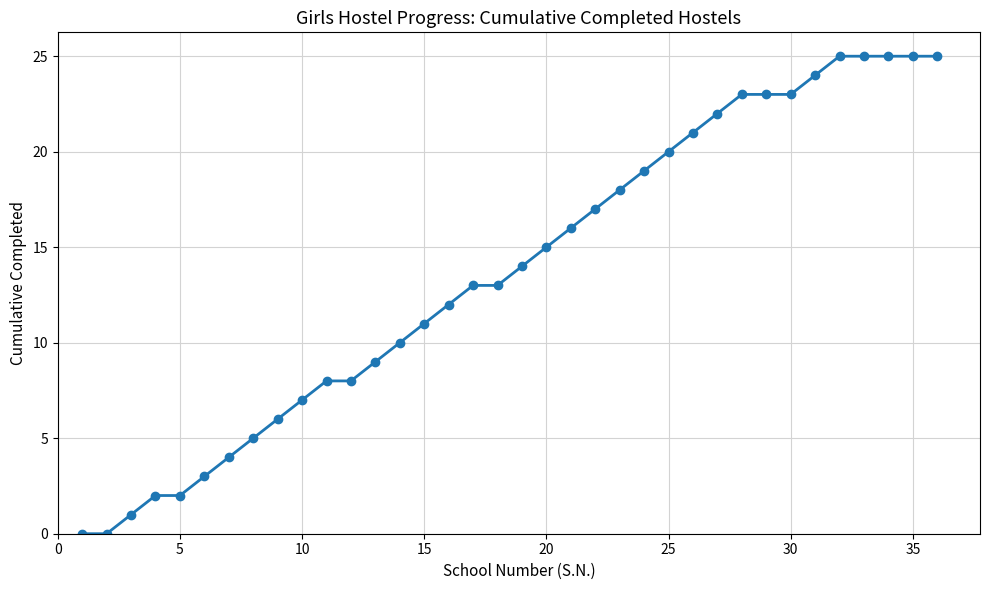

Reading left to right, extract all data points from this chart.

0	0	1	2	2	3	4	5	6	7	8	8	9	10	11	12	13	13	14	15	16	17	18	19	20	21	22	23	23	23	24	25	25	25	25	25